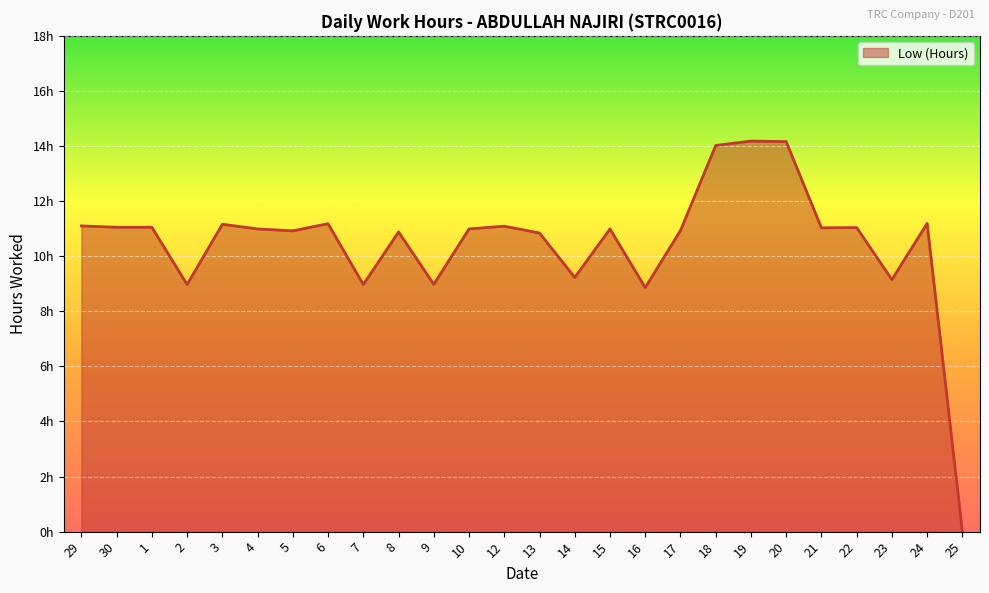

Is it true that the value at 29 is 19.4?

False